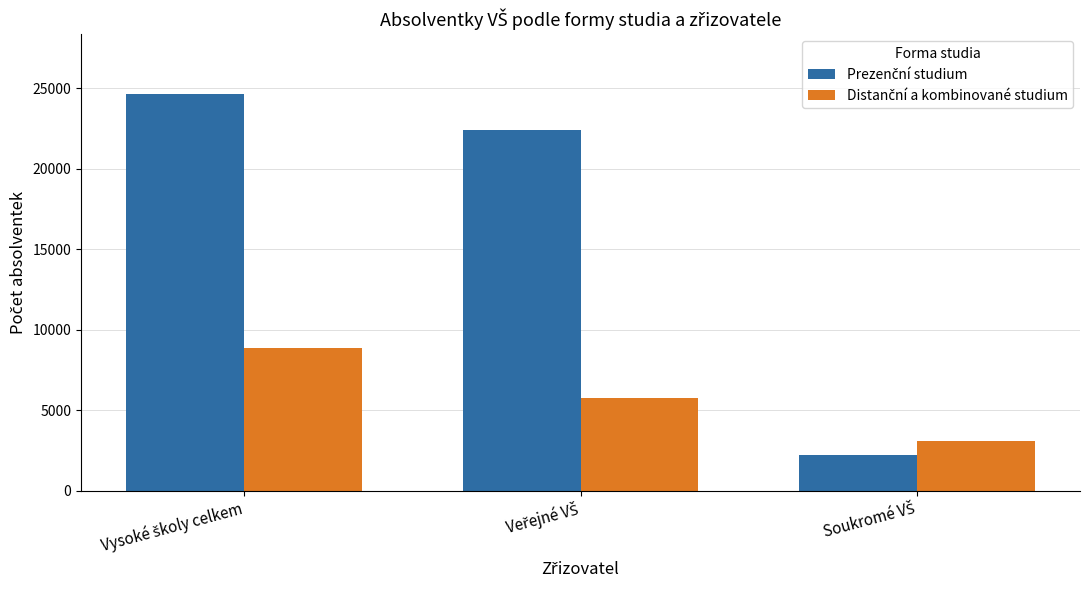

How many categories are shown in the chart?

3